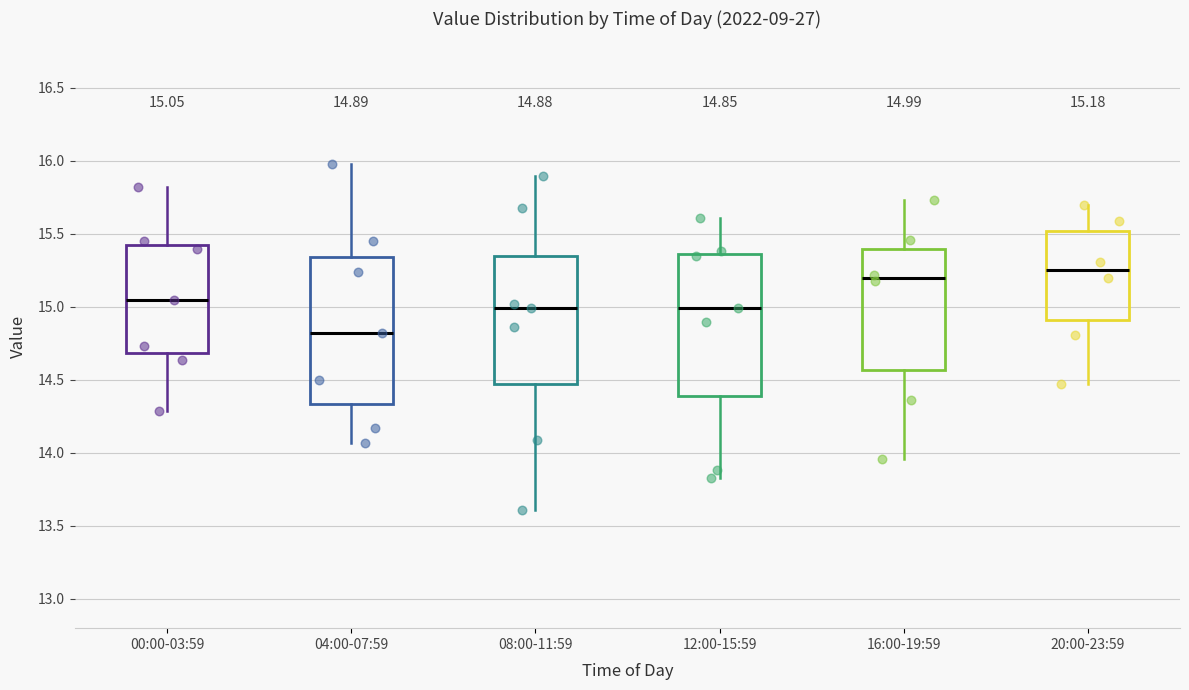

Which box has the highest median line?

20:00-23:59